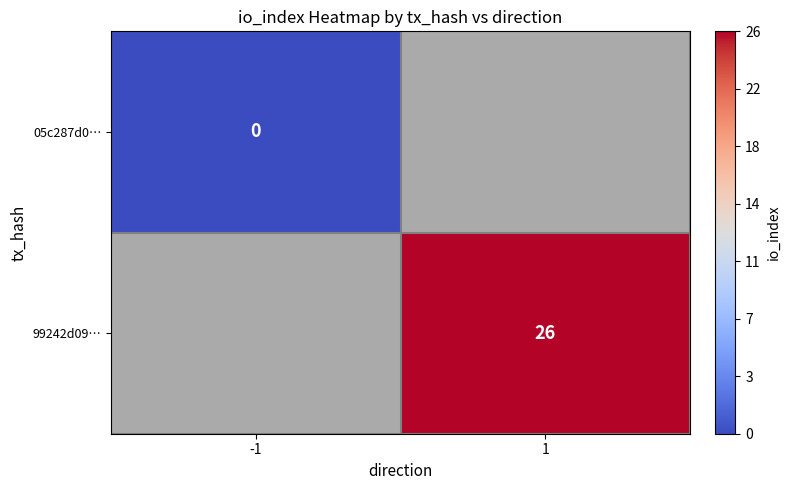

Is it true that 99242d09… equals 26 at 1?

True